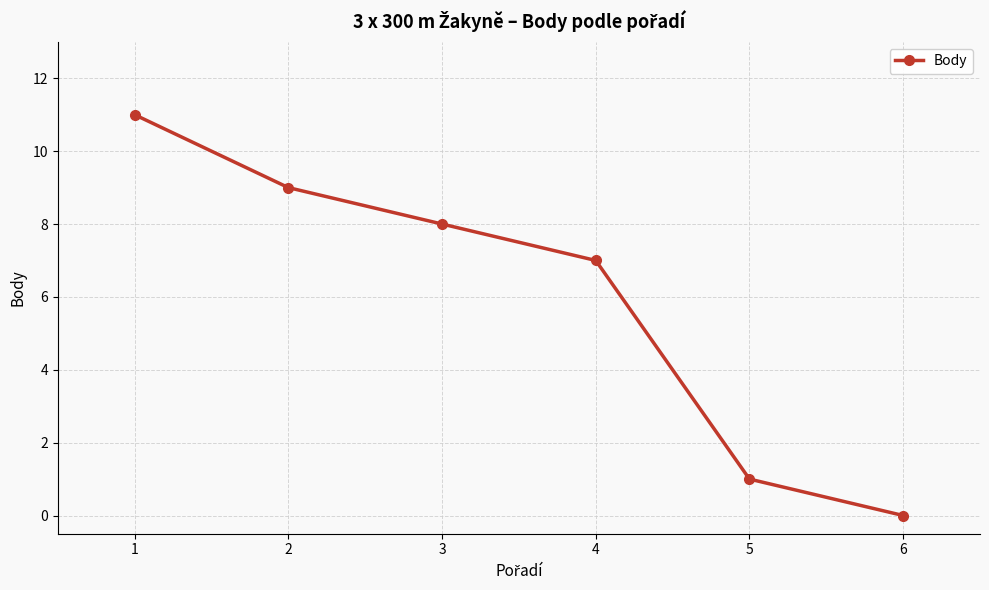

List the labels in order of value, smallest first.

6, 5, 4, 3, 2, 1